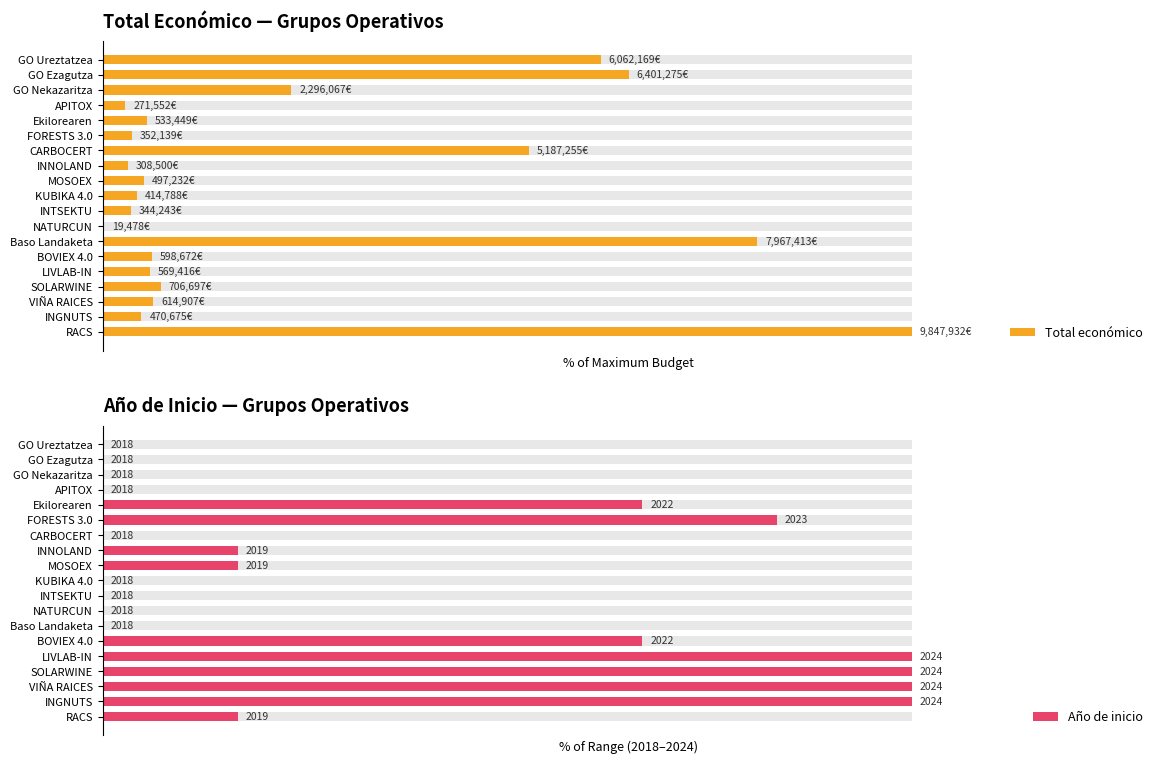

Reading left to right, what are all the values shown in this chart?

Total económico: 100.0	4.8	6.2	7.2	5.8	6.1	80.9	0.2	3.5	4.2	5.0	3.1	52.7	3.6	5.4	2.8	23.3	65.0	61.6
Año de inicio: 16.7	100.0	100.0	100.0	100.0	66.7	0.0	0.0	0.0	0.0	16.7	16.7	0.0	83.3	66.7	0.0	0.0	0.0	0.0